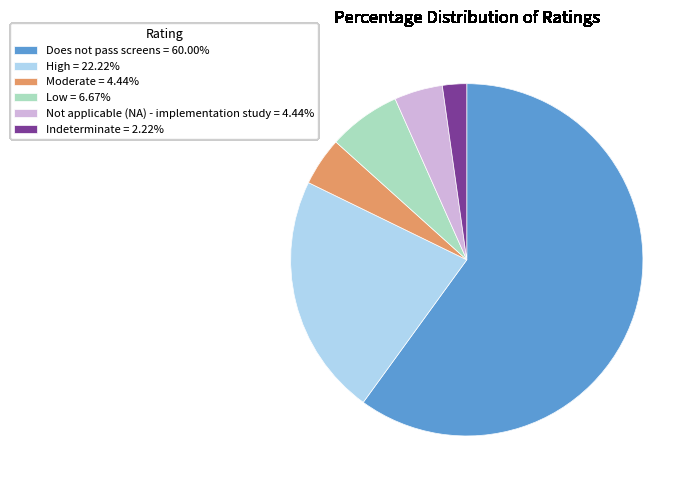

Do Low = 6.67% and Moderate = 4.44% together represent more than half of the pie?

No